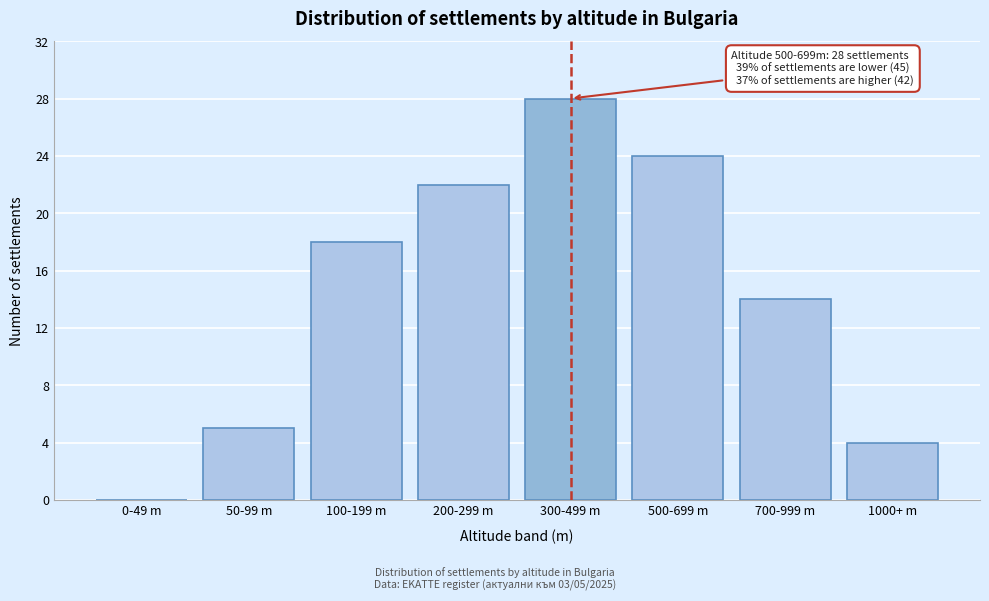

Reading left to right, list all the values displayed in this chart.

0-49 m=0	50-99 m=5	100-199 m=18	200-299 m=22	300-499 m=28	500-699 m=24	700-999 m=14	1000+ m=4